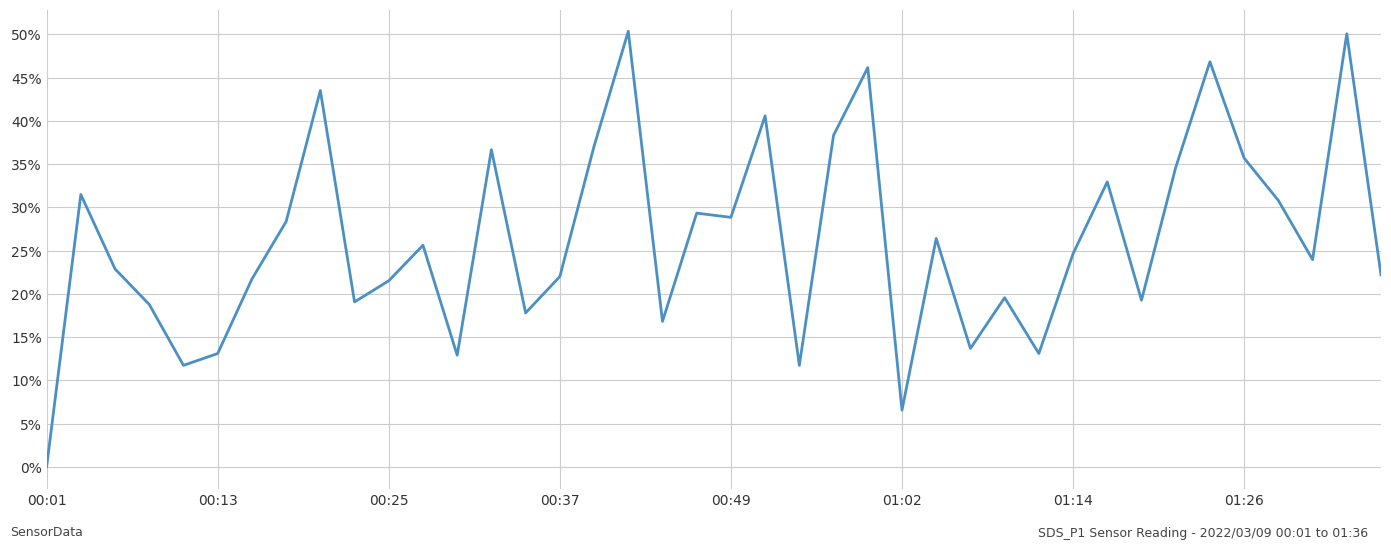

What is the greatest value displayed?

50.3